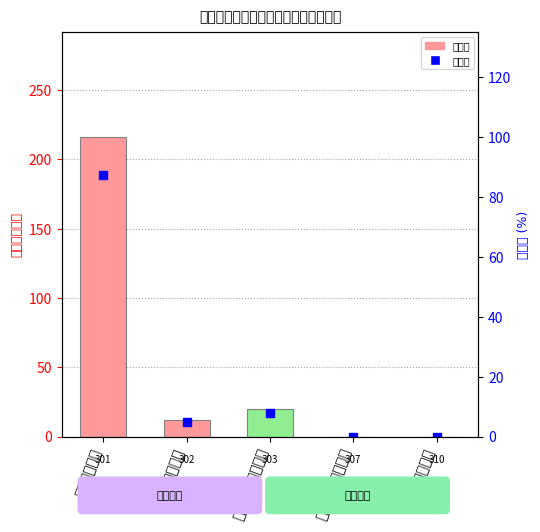

What is the spread (max minus min) of values at 对个人和家庭的补助?

11.9